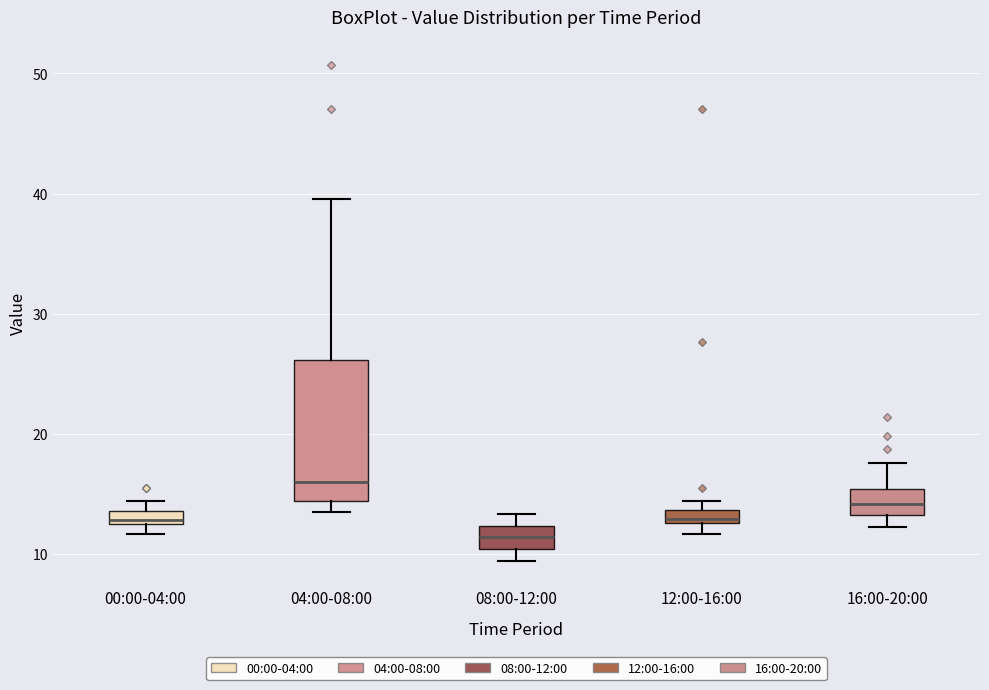

Where is the upper edge of the box for 12:00-16:00 on the y-axis? The values are not printed on the chart, so give them approximately, as read against the axis.

14